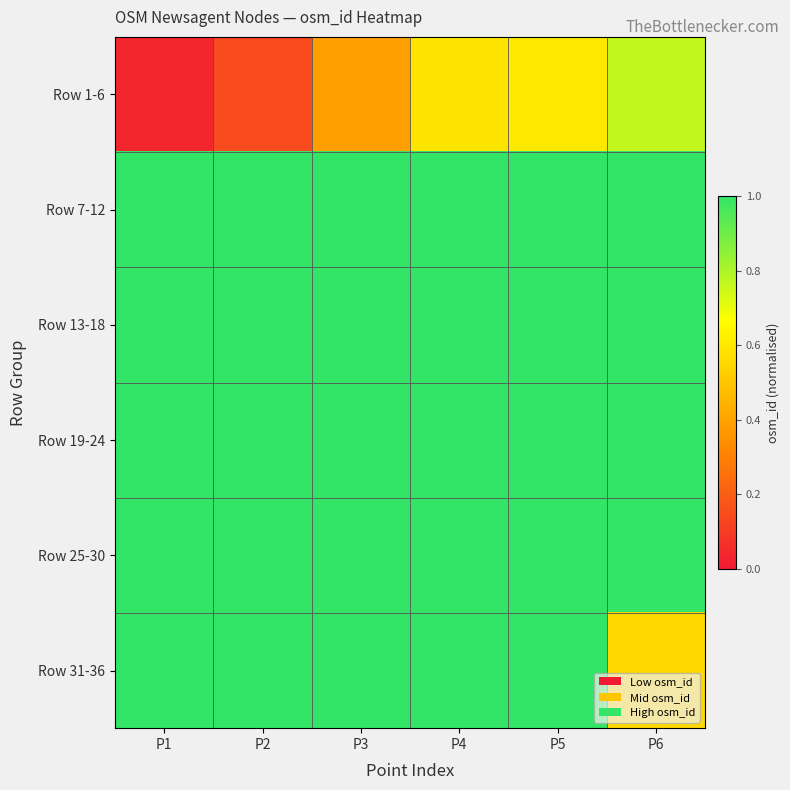

Which label corresponds to the largest value in the chart?

P1